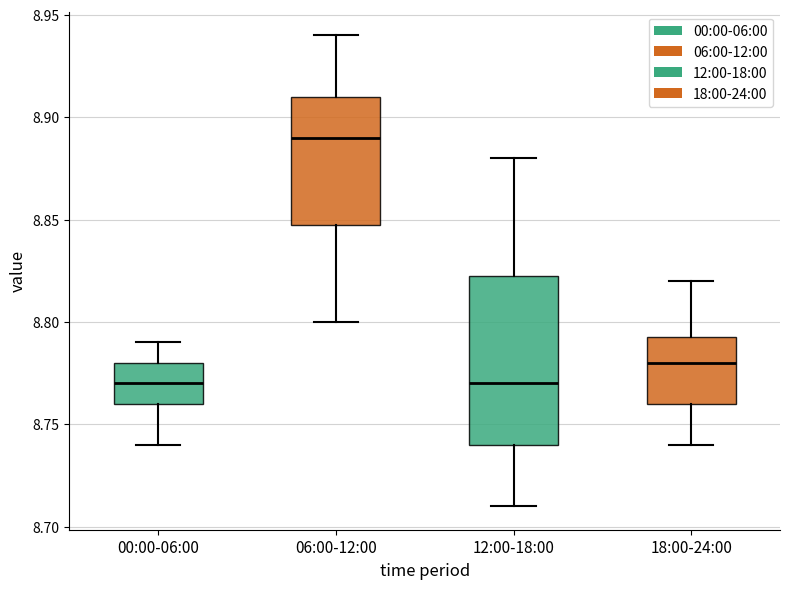

Reading left to right, read every box against the y-axis: the position of its median line, the range the box covers, and the ends of its whiskers. The values are not printed on the chart, so give them approximately, as read against the axis.

00:00-06:00: median 8.770, box 8.760 to 8.780, whiskers 8.740 to 8.790
06:00-12:00: median 8.890, box 8.850 to 8.910, whiskers 8.800 to 8.940
12:00-18:00: median 8.770, box 8.740 to 8.825, whiskers 8.710 to 8.880
18:00-24:00: median 8.780, box 8.760 to 8.795, whiskers 8.740 to 8.820